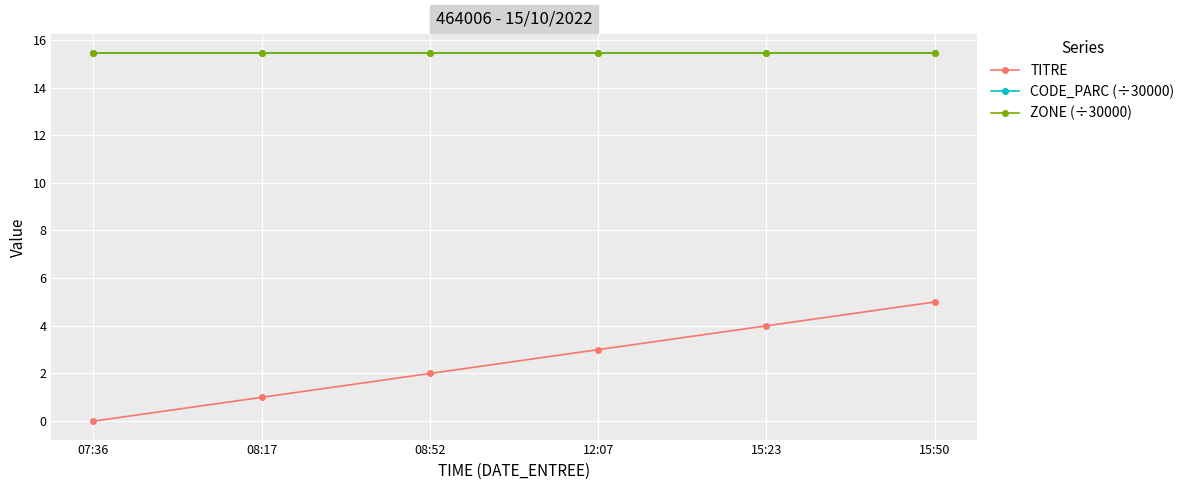

True or false: CODE_PARC (÷30000) and TITRE intersect in this chart.

False